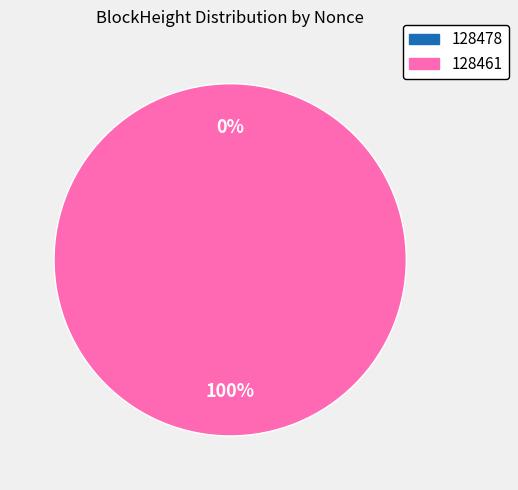

Between 128478 and 128461, which is larger?

128461